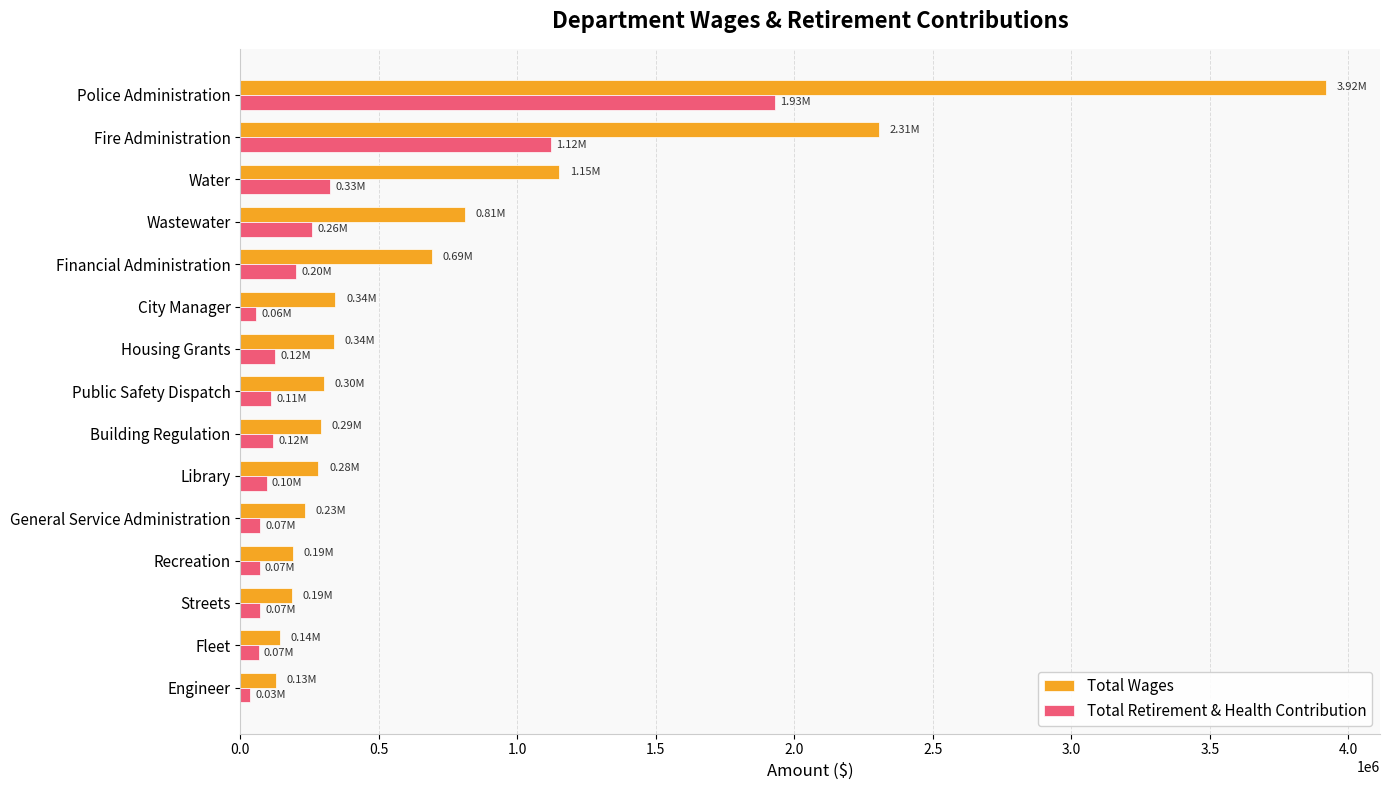

List the series in order of their overall mean, lowest first.

Total Retirement & Health Contribution, Total Wages